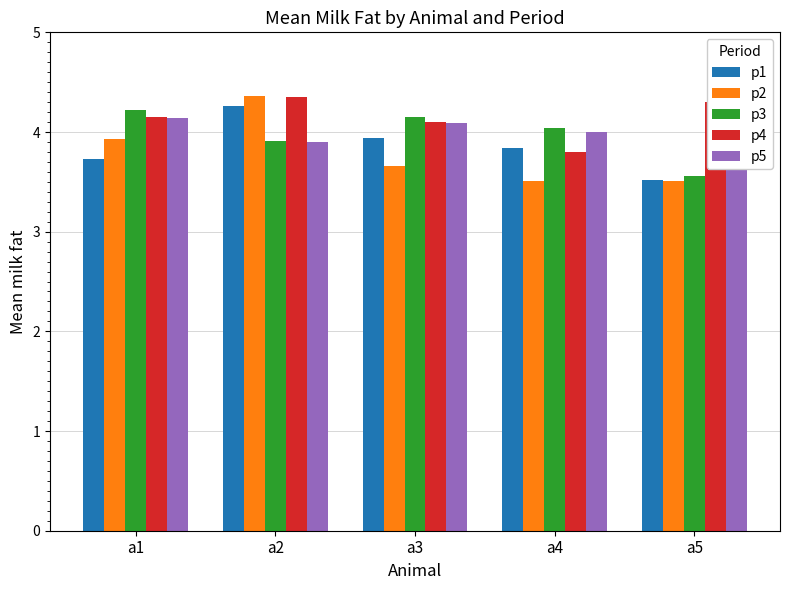

How many data points in p3 are above 4?

3